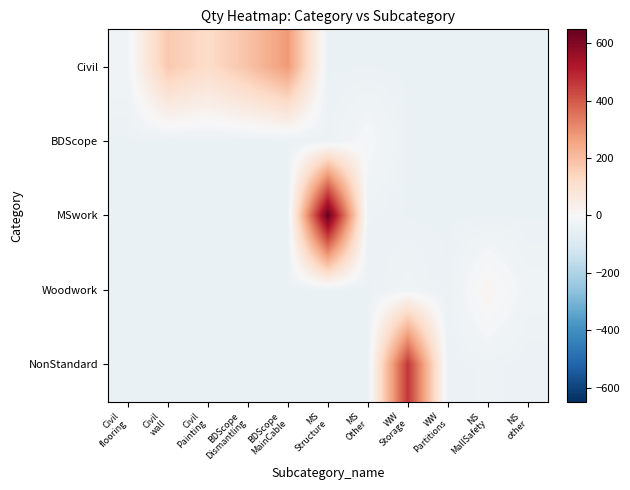

Which category has the highest value across all series?

MS
Structure